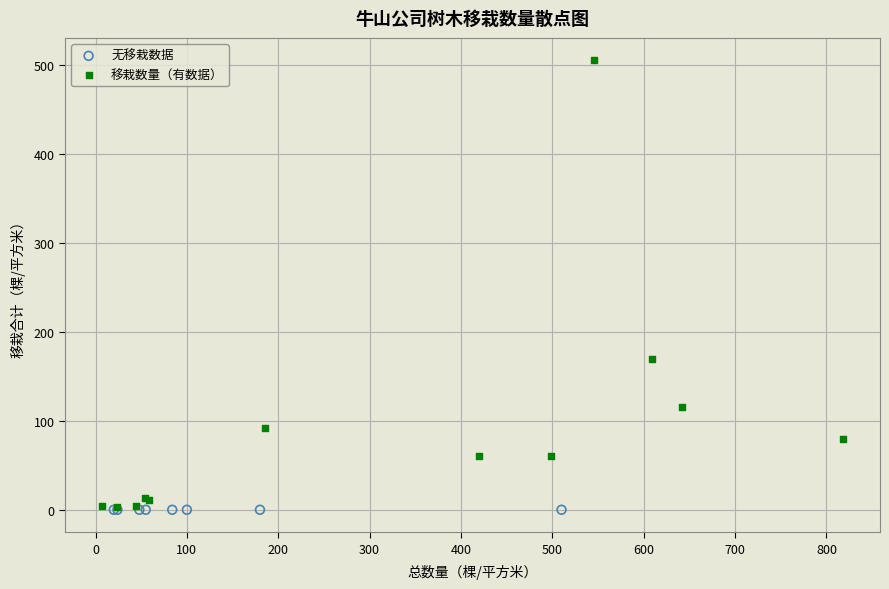

Which series contains the highest Y value?

移栽数量（有数据）